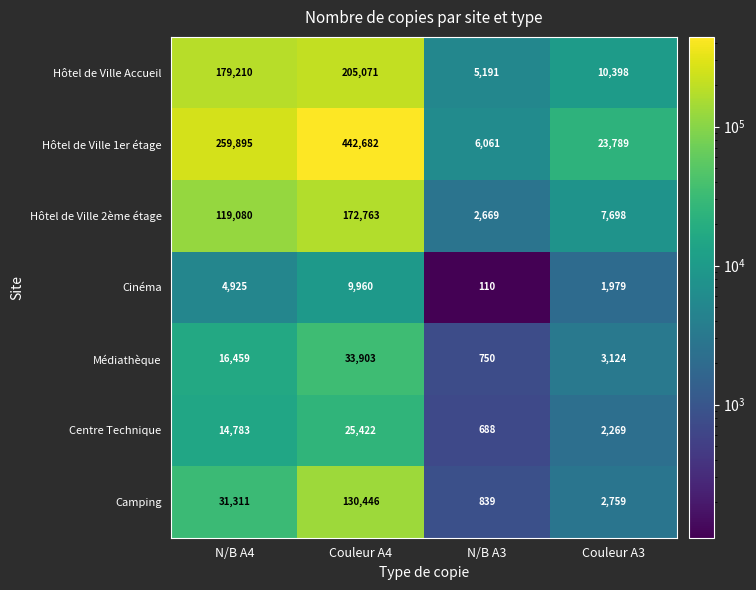

Is it true that Hôtel de Ville 2ème étage equals 172763 at Couleur A4?

True